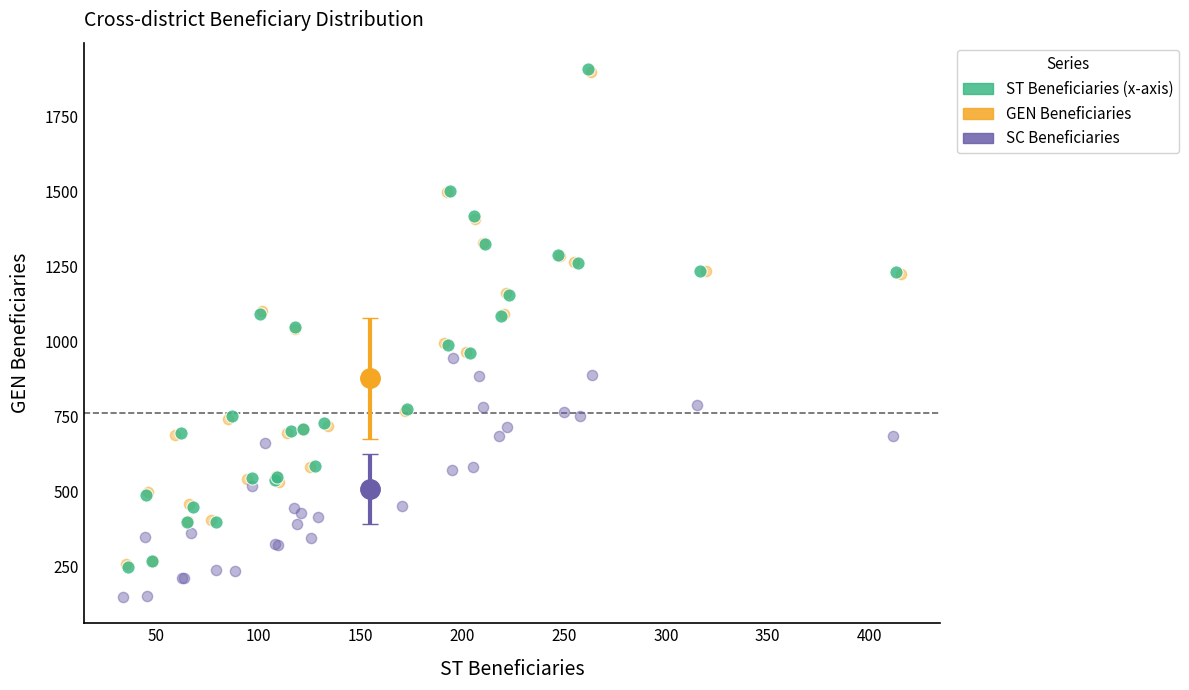

Which series contains the lowest Y value?

SC Beneficiaries